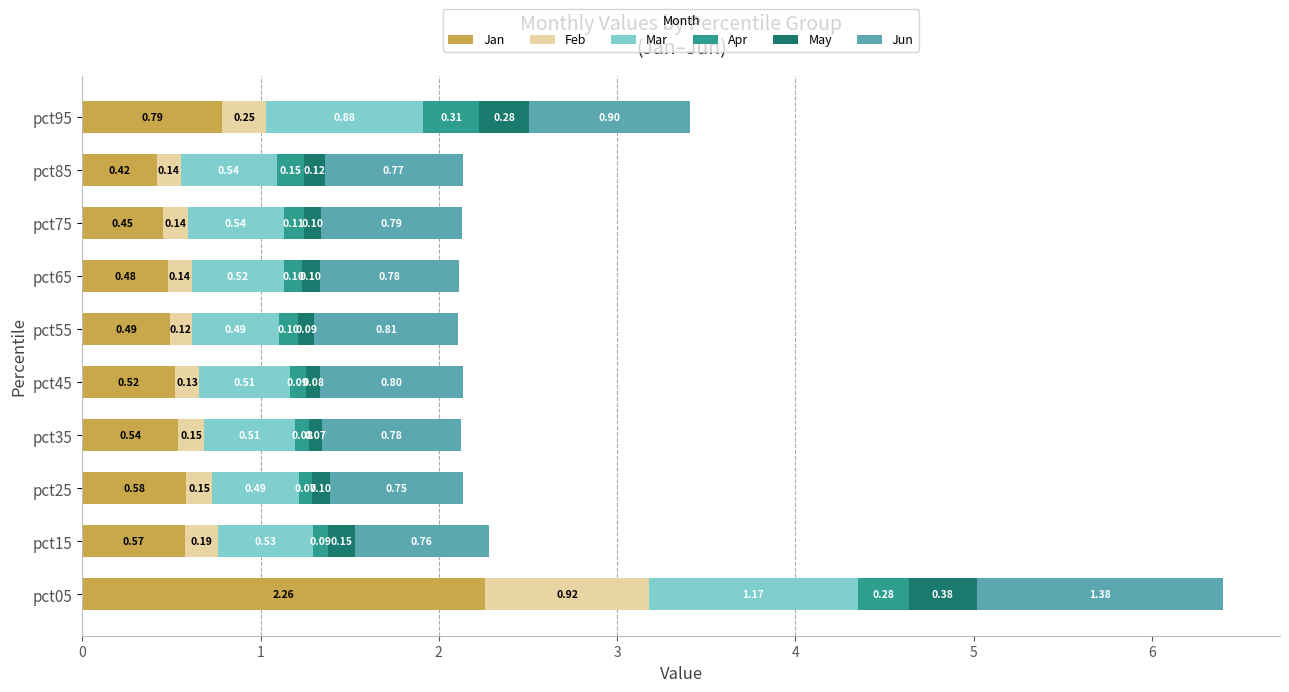

At which category is the sum across all series the highest?

pct05